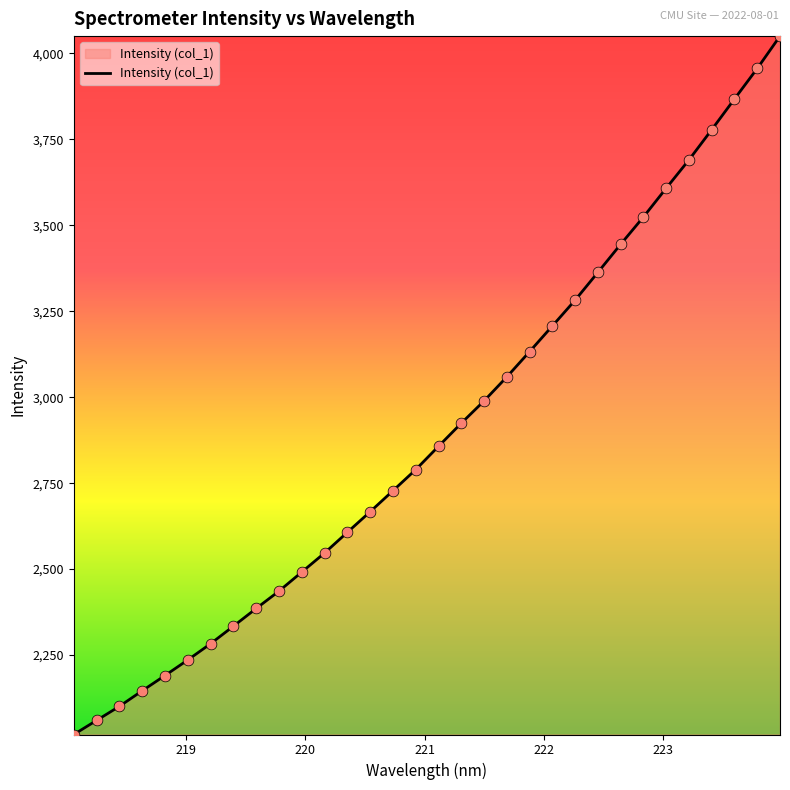

What is the smallest value displayed?

2018.8